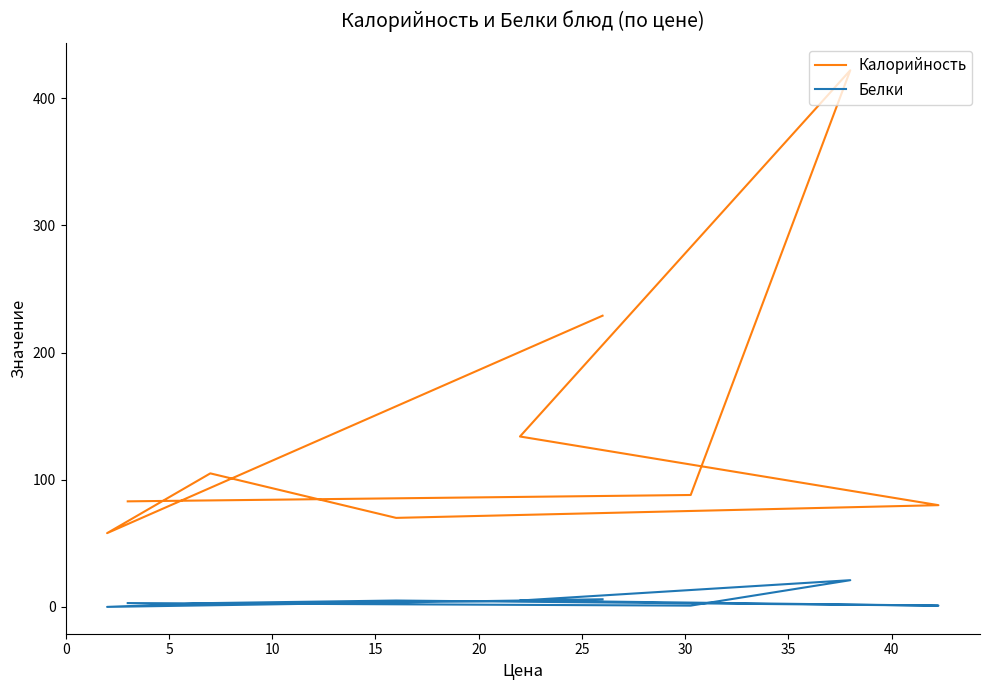

What is the average value of the Калорийность series?

141